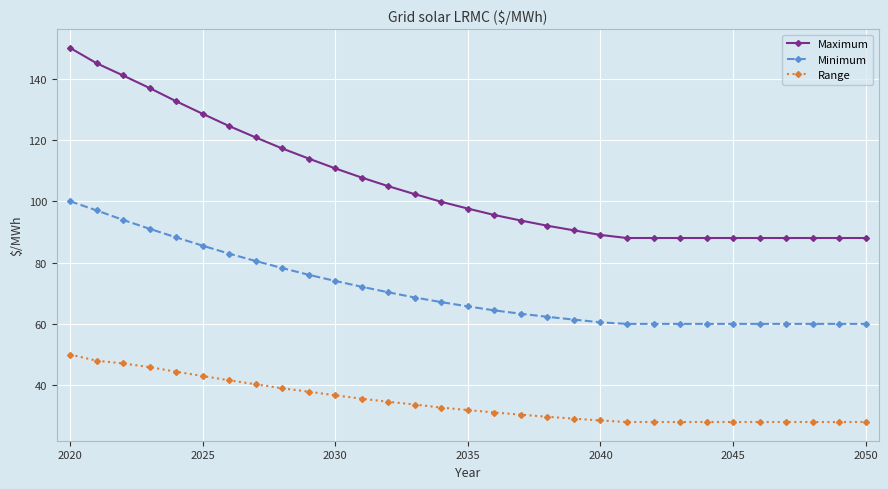

List the series in order of their peak value, highest first.

Maximum, Minimum, Range